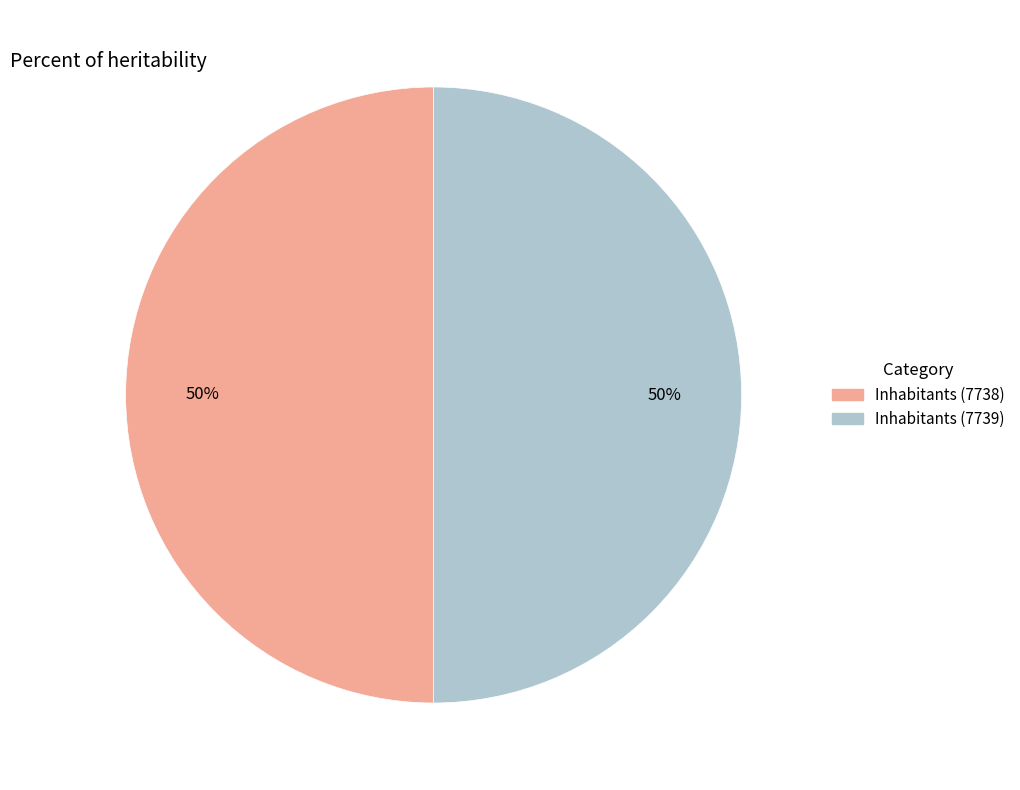

Approximately how many times larger is the value at Inhabitants (7739) compared to Inhabitants (7738)?

1.0